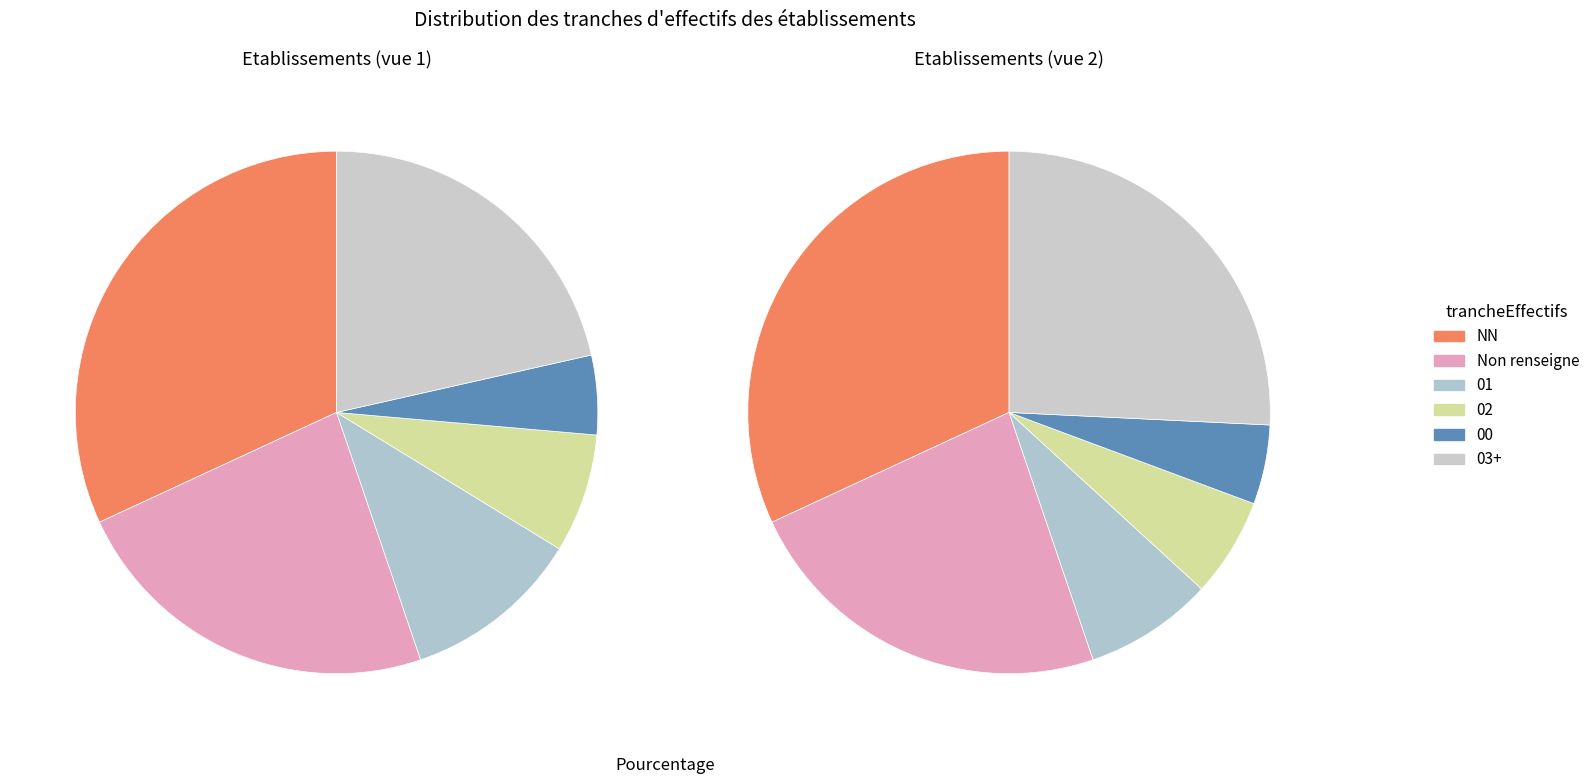

Count the number of slices in the pie.

12